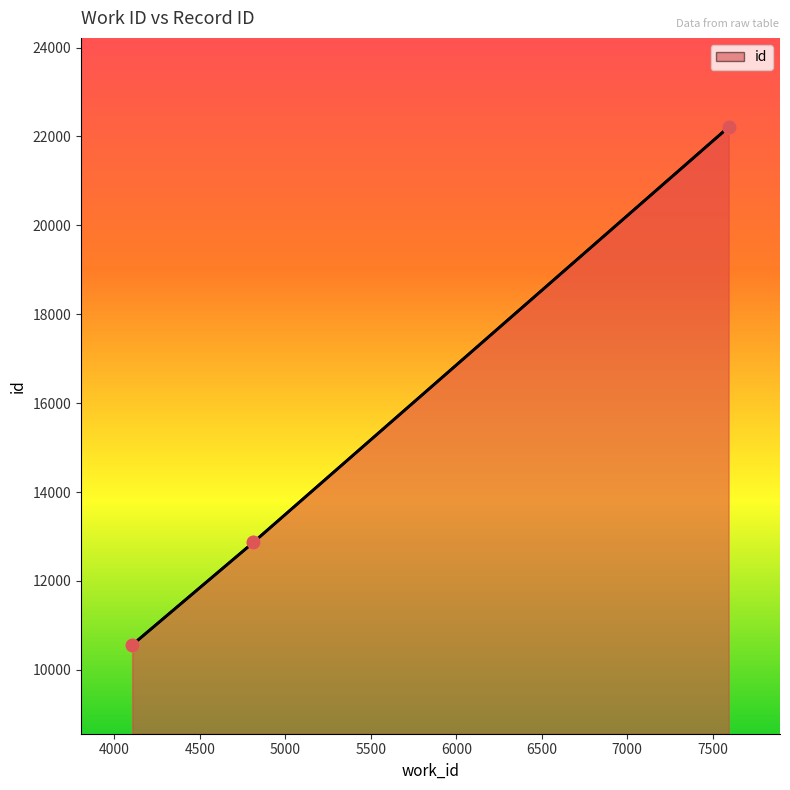

What is the change in value from 4106 to 4814?

+2306